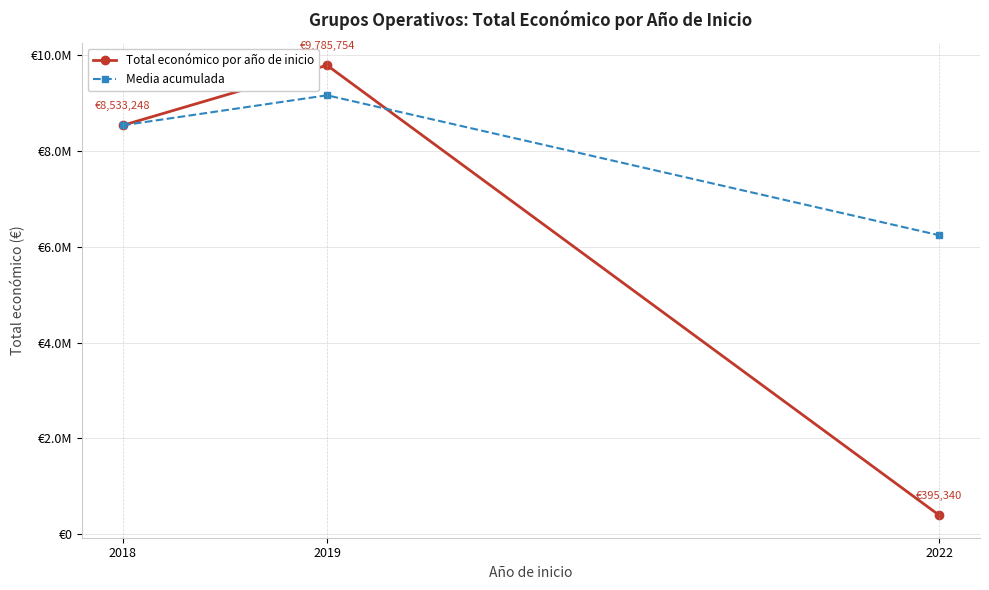

The Media acumulada series shows 9159501 at 2019. True or false?

True